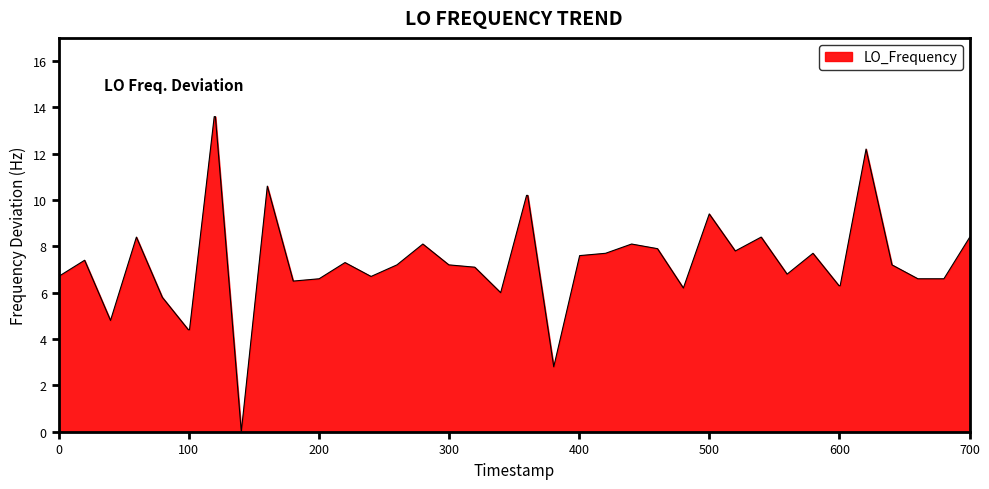

What is the greatest value displayed?

13.6